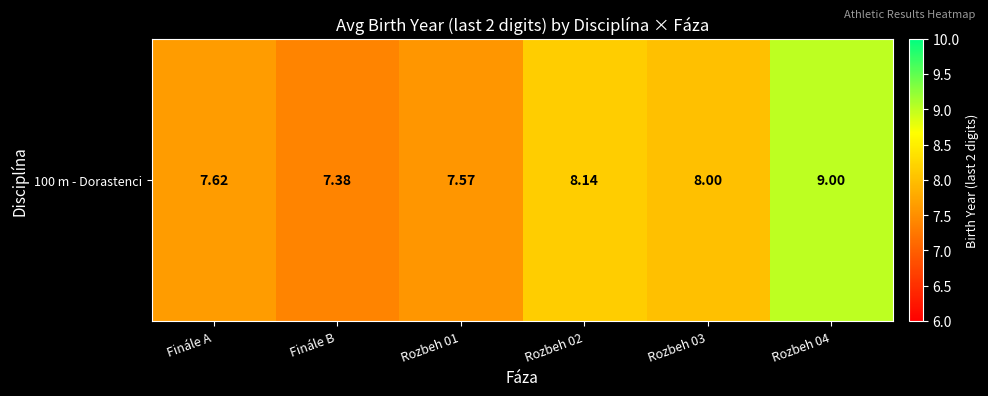

Reading left to right, list all the values displayed in this chart.

Finále A=7.6	Finále B=7.4	Rozbeh 01=7.6	Rozbeh 02=8.1	Rozbeh 03=8.0	Rozbeh 04=9.0